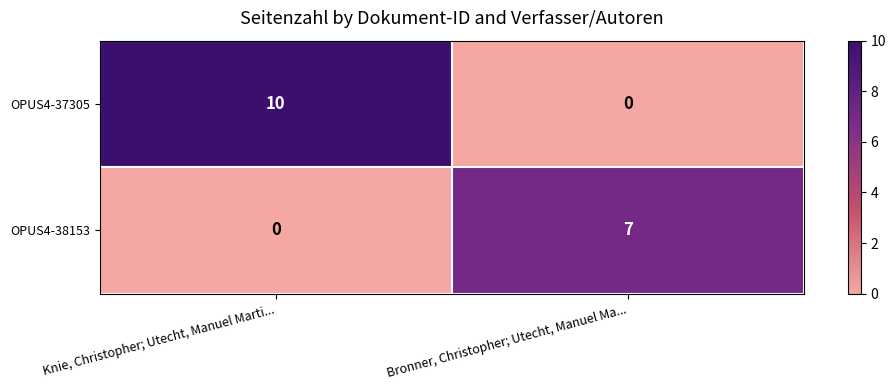

List the series in order of their overall mean, lowest first.

OPUS4-38153, OPUS4-37305